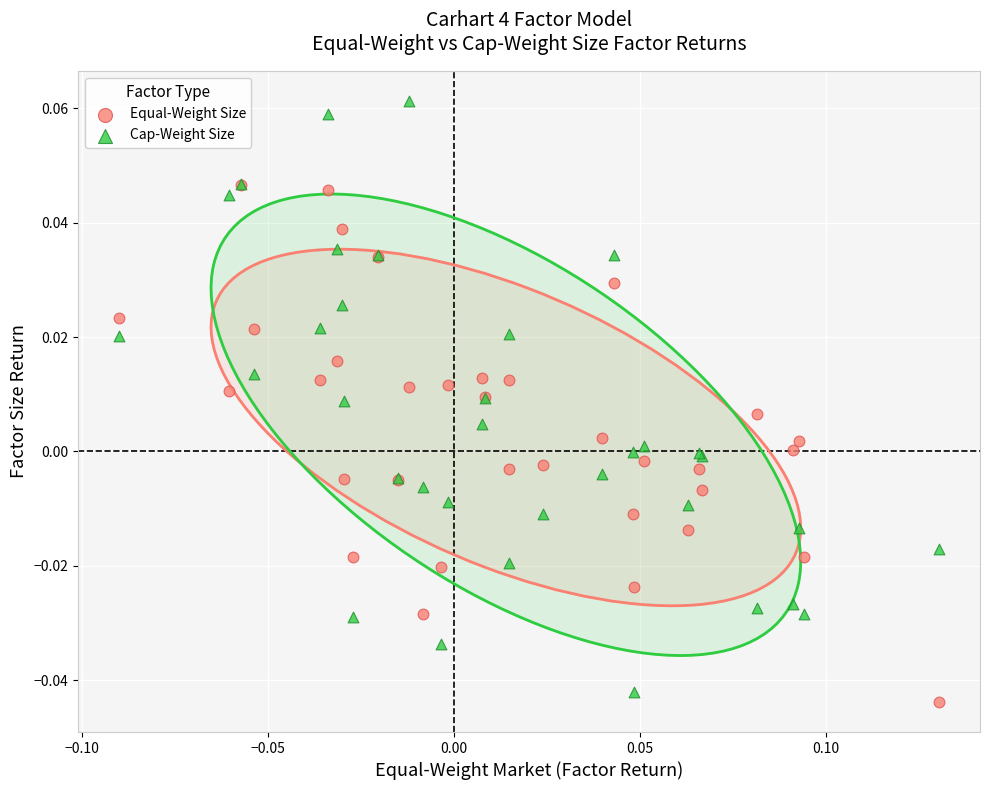

Which series has the largest Y range (max minus min)?

Cap-Weight Size